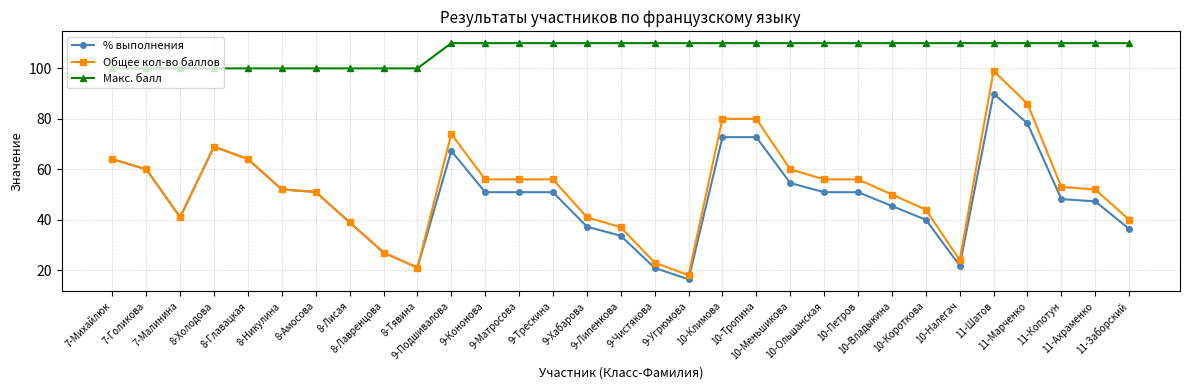

What are all the series names shown in the legend?

% выполнения, Общее кол-во баллов, Макс. балл